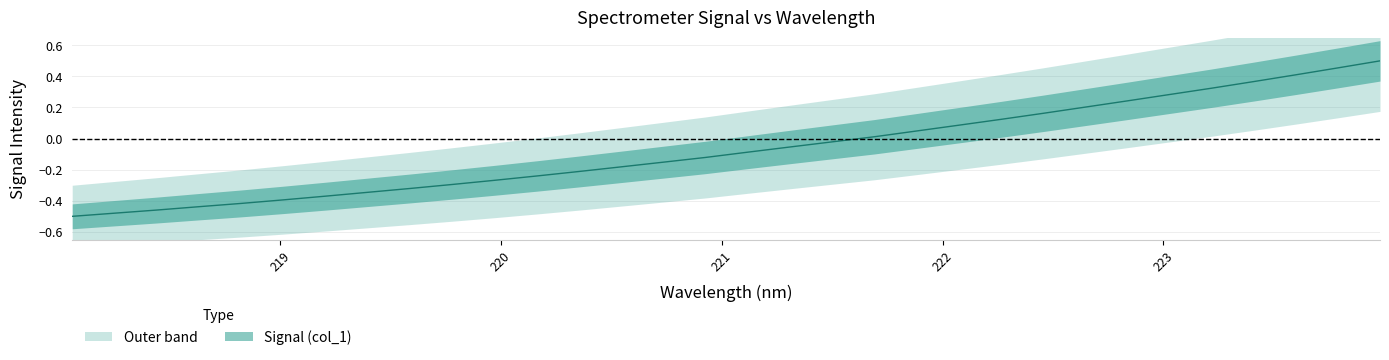

Is this an area chart (filled region under the line)?

No